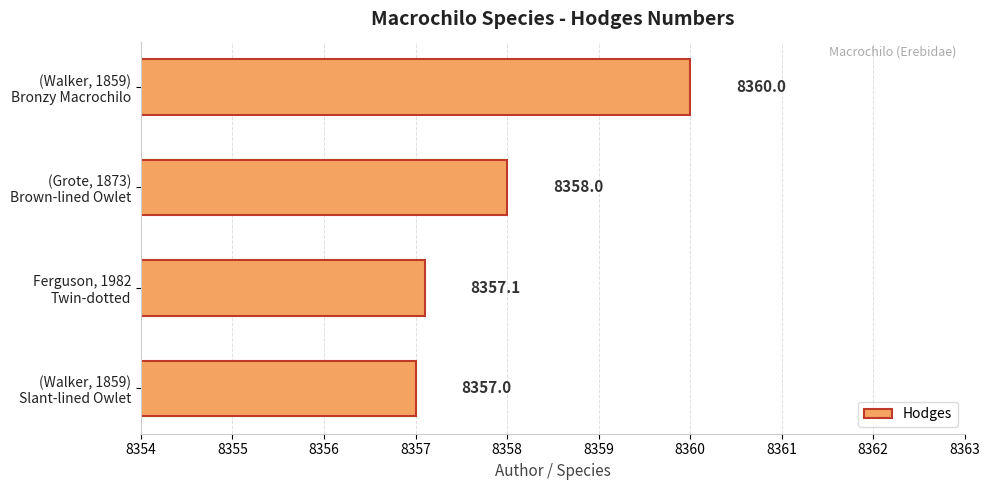

Rank the categories by value from lowest to highest.

(Walker, 1859)
Slant-lined Owlet, Ferguson, 1982
Twin-dotted, (Grote, 1873)
Brown-lined Owlet, (Walker, 1859)
Bronzy Macrochilo